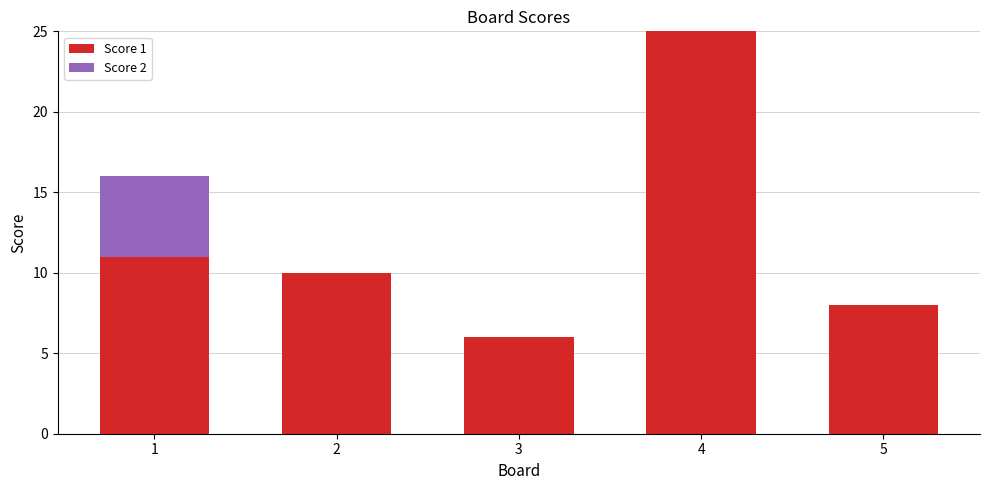

What is the sum of the Score 1 values at 1 and 3?

17